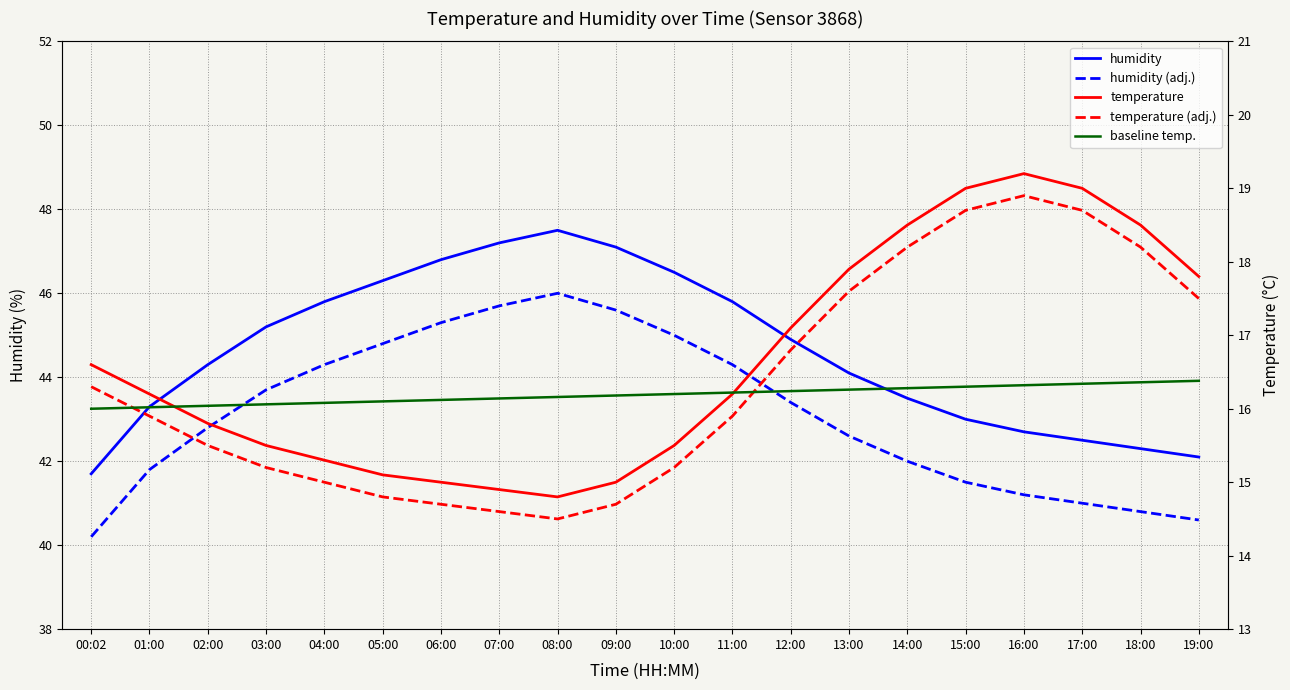

What is the average value of the temperature series?

16.6